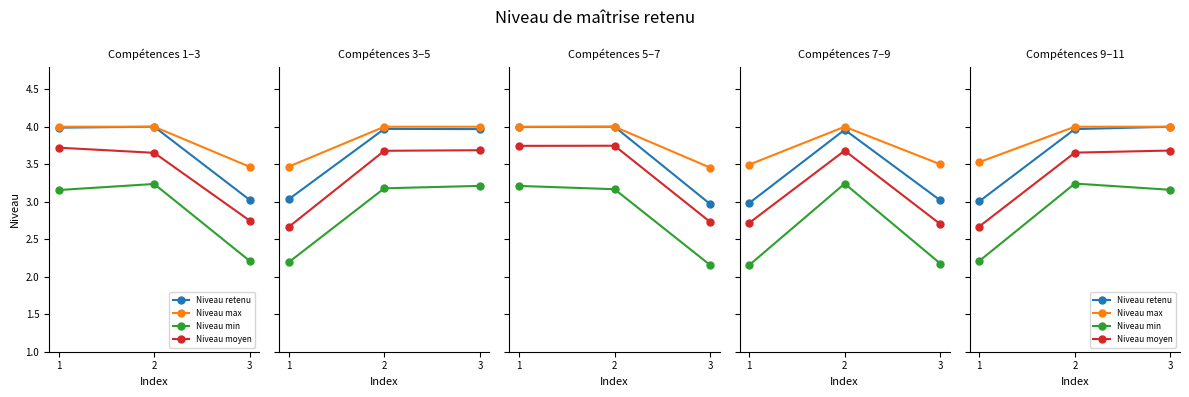

Is the value of Niveau max at 2 greater than the value of Niveau moyen at 3?

Yes